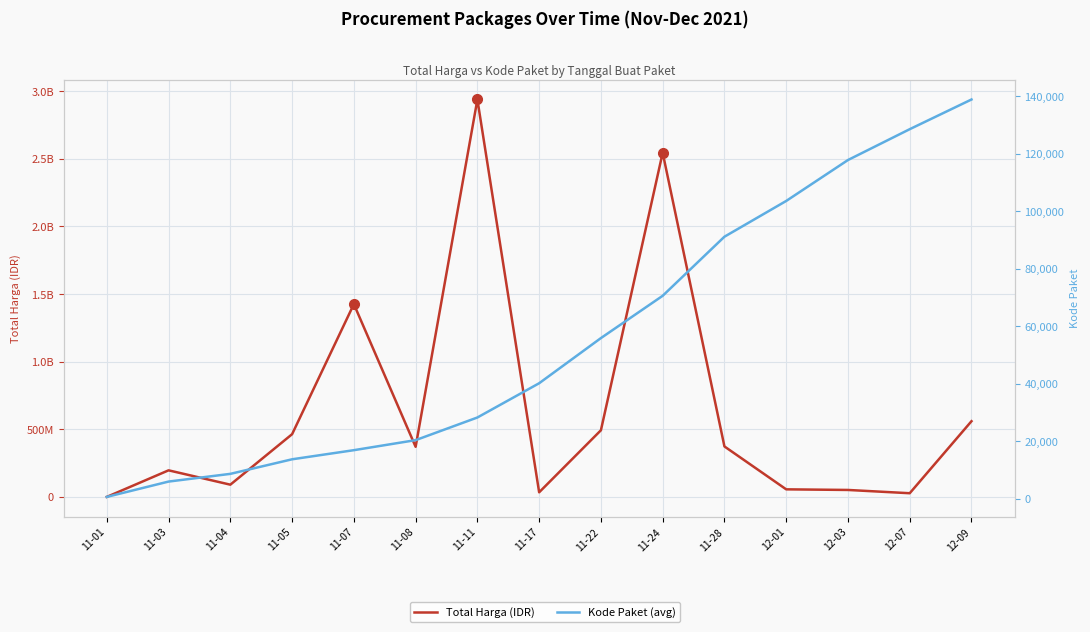

How many lines are shown in the chart?

2